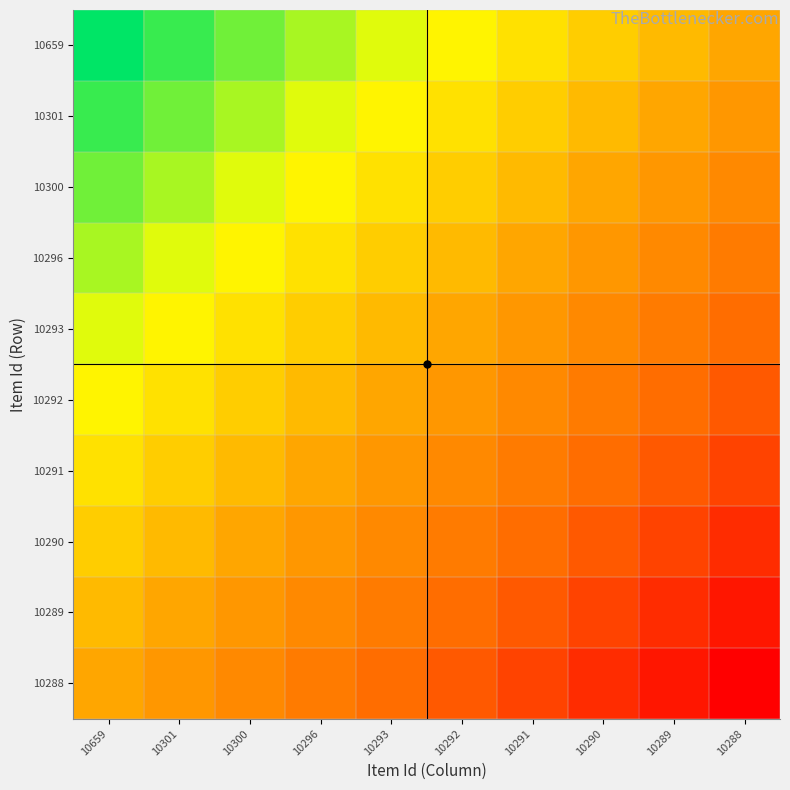

What is the difference between the highest and lowest values at 10291?

1.0